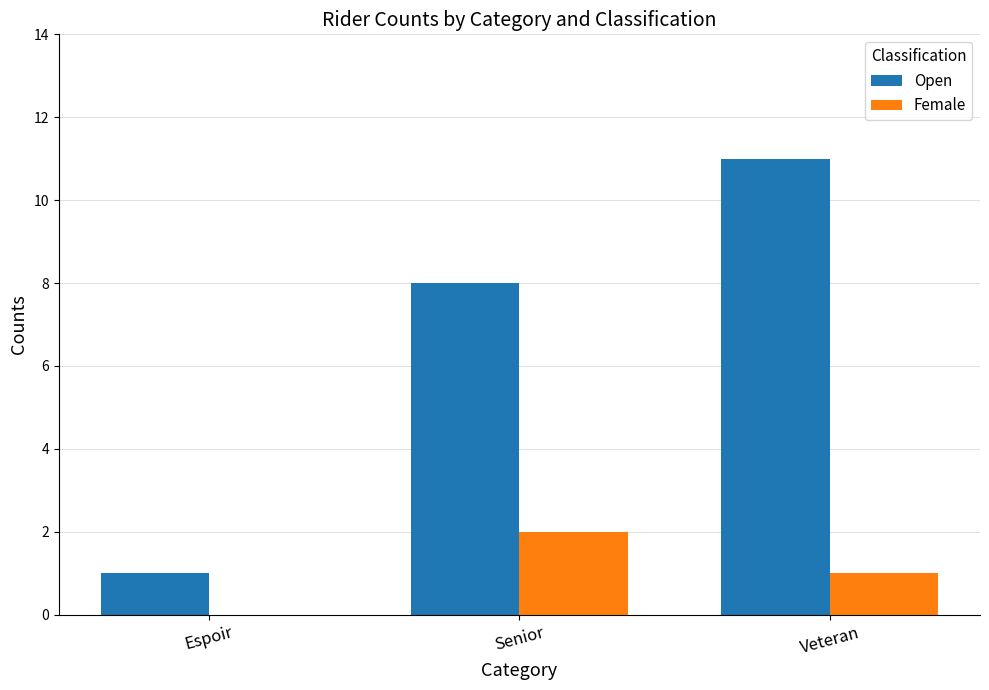

What is the average value of the Open series?

7